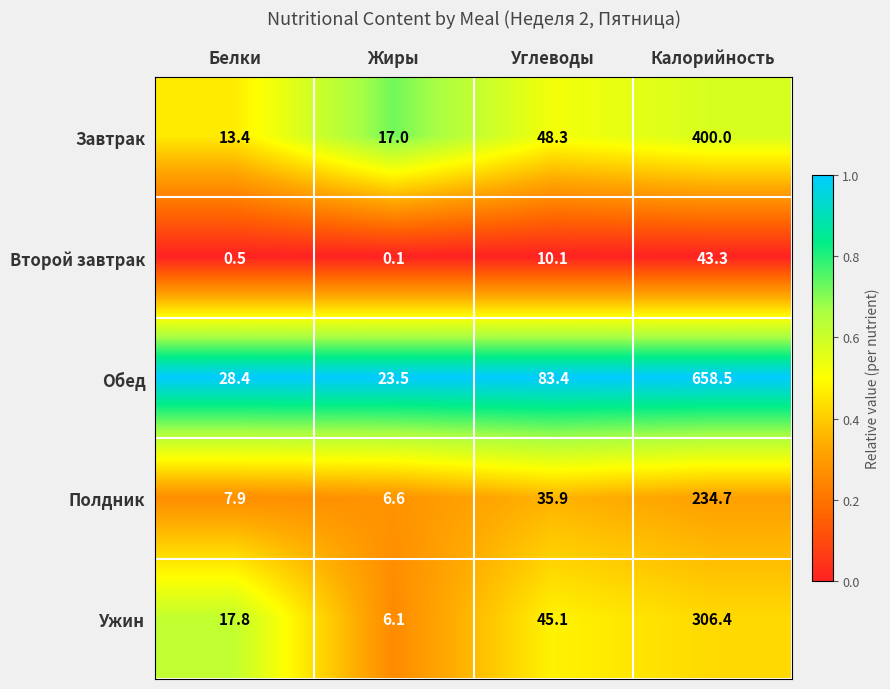

How many data points does each series have?

4